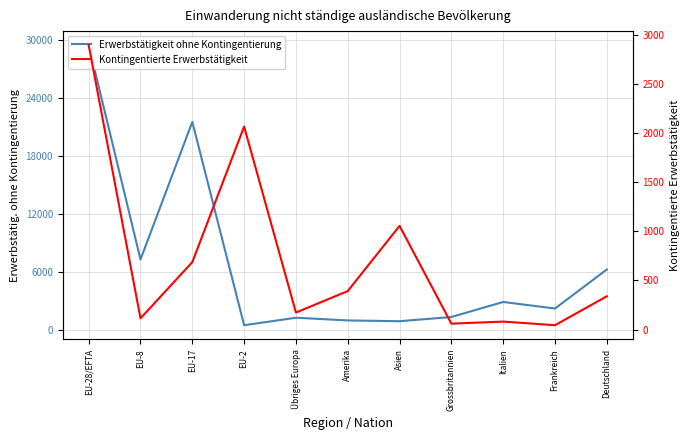

The value of Erwerbstätigkeit ohne Kontingentierung at Übriges Europa is 1298. True or false?

True